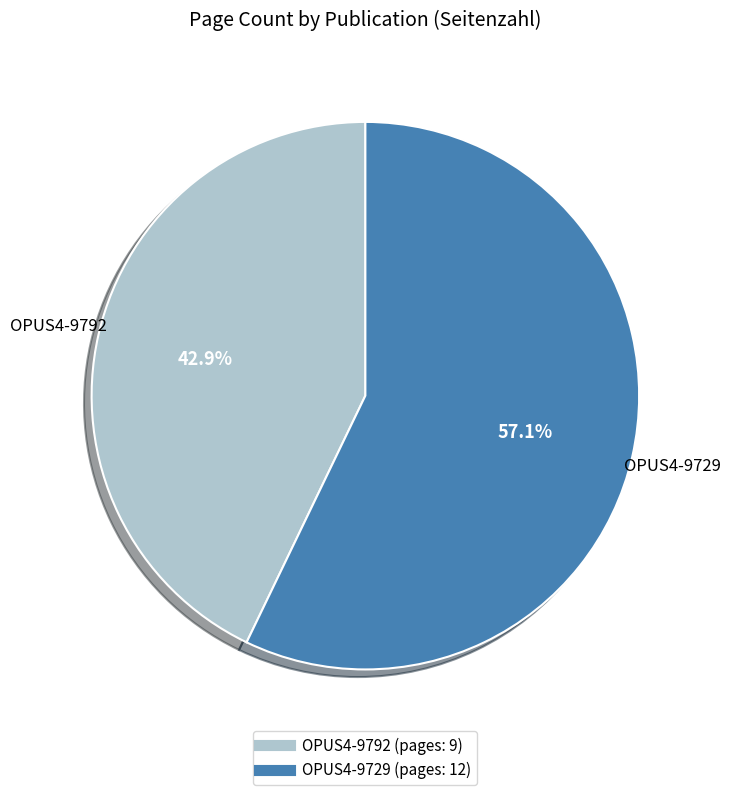

What percentage is the OPUS4-9729 slice, to the nearest percent?

57%